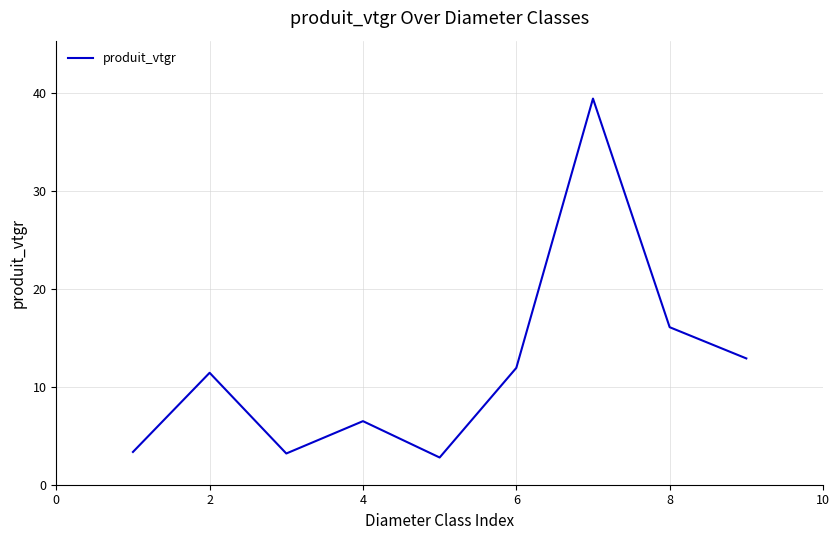

What is the maximum value shown in the chart?

39.4